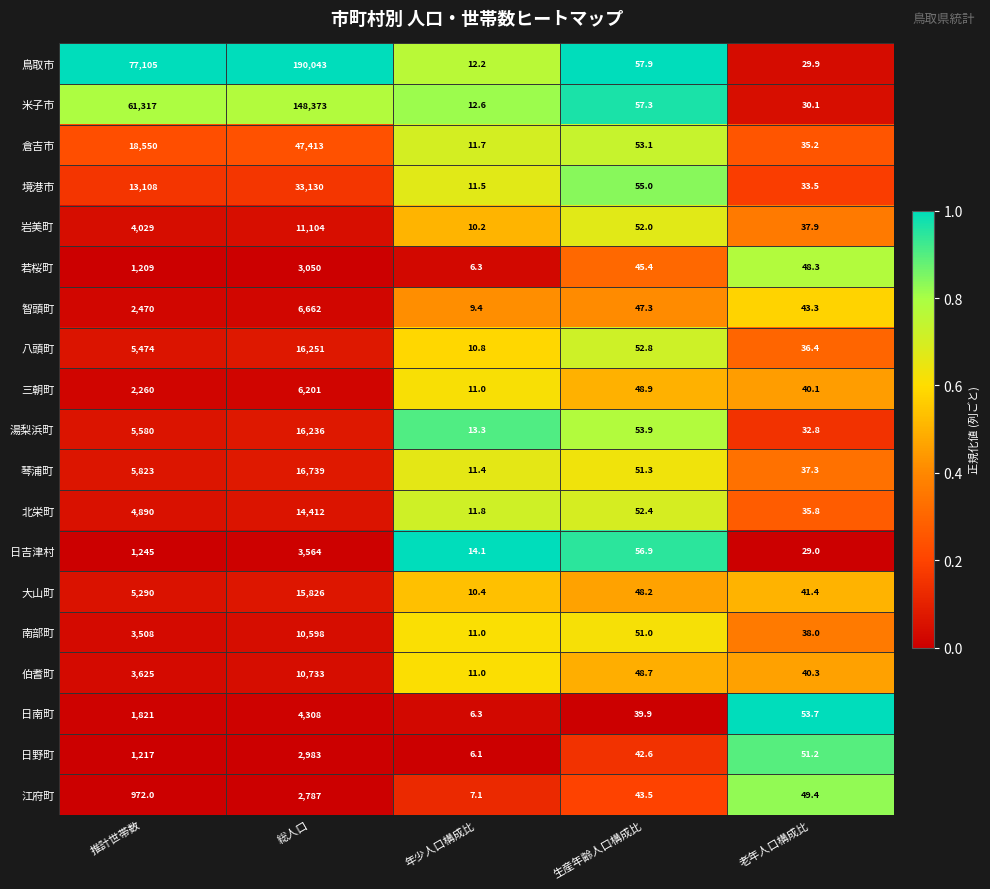

What is the sum of the 北栄町 values at 推計世帯数 and 老年人口構成比?

4925.8